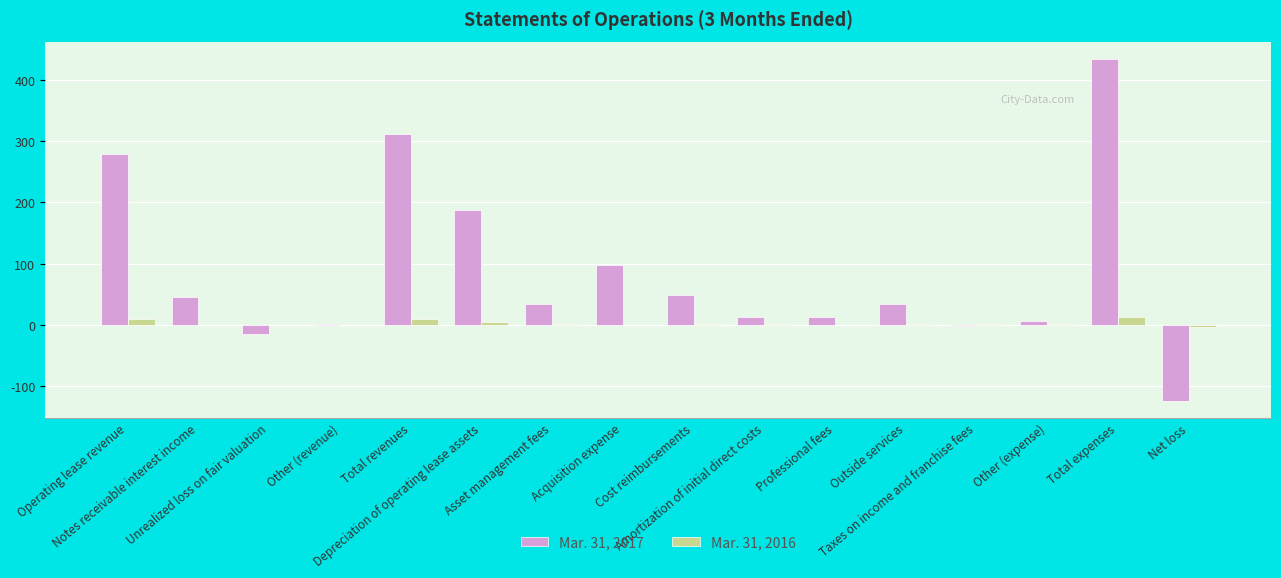

What is the maximum value shown in the chart?

434